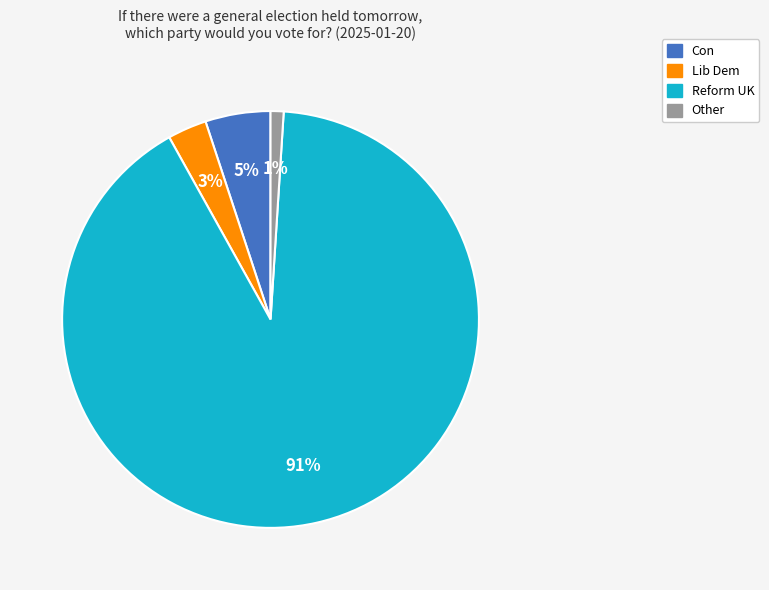

To the nearest percent, what is the difference between the largest and smallest slice percentages?

90%